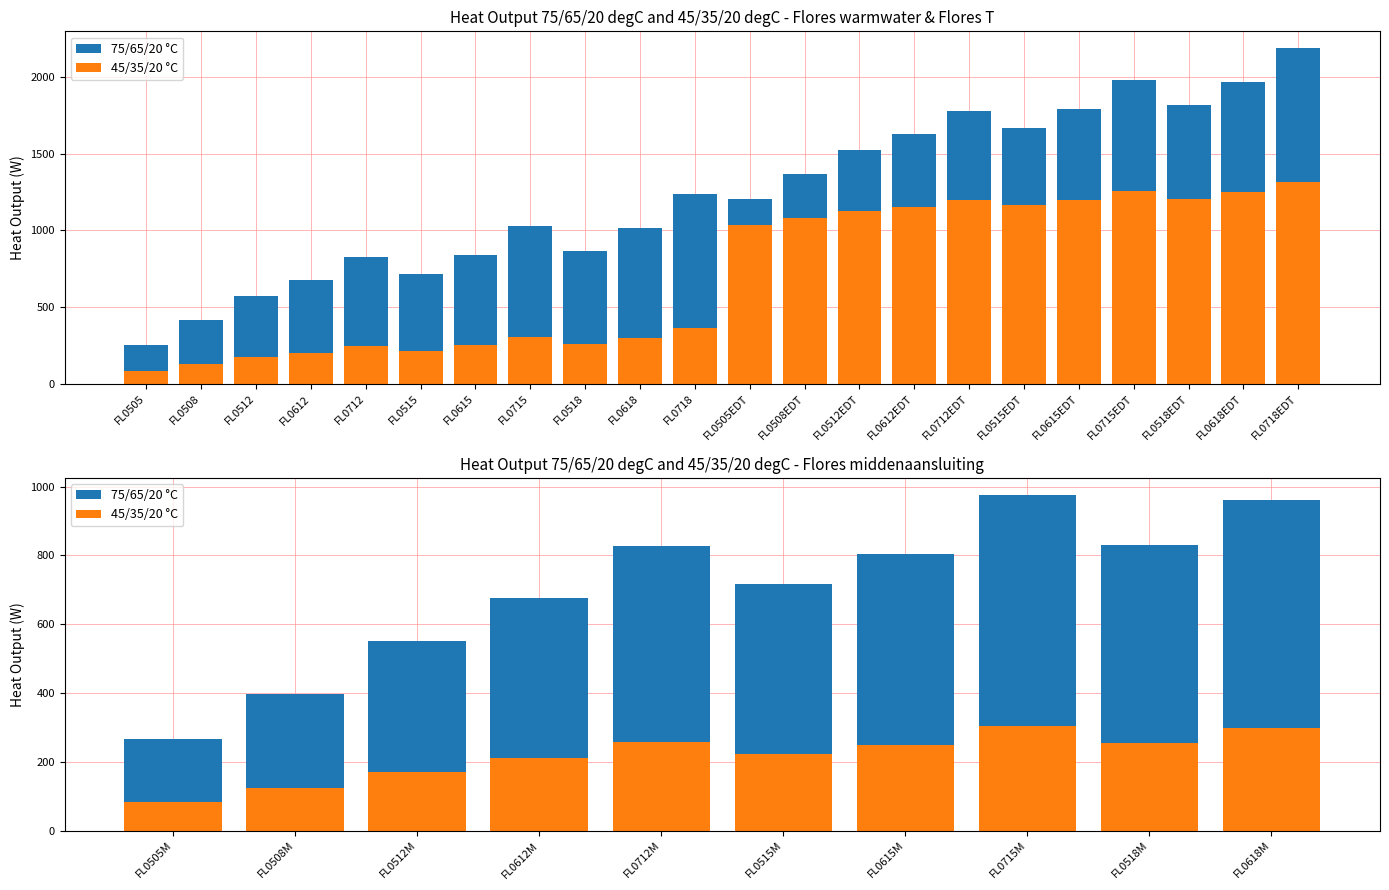

What is the sum of the 45/35/20 °C values at FL0715M and FL0518M?

560.1